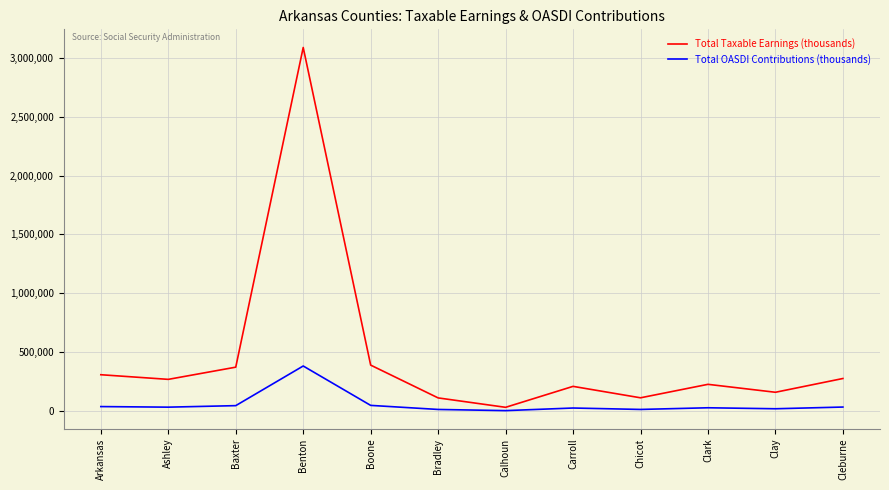

True or false: Total Taxable Earnings (thousands) and Total OASDI Contributions (thousands) intersect in this chart.

False